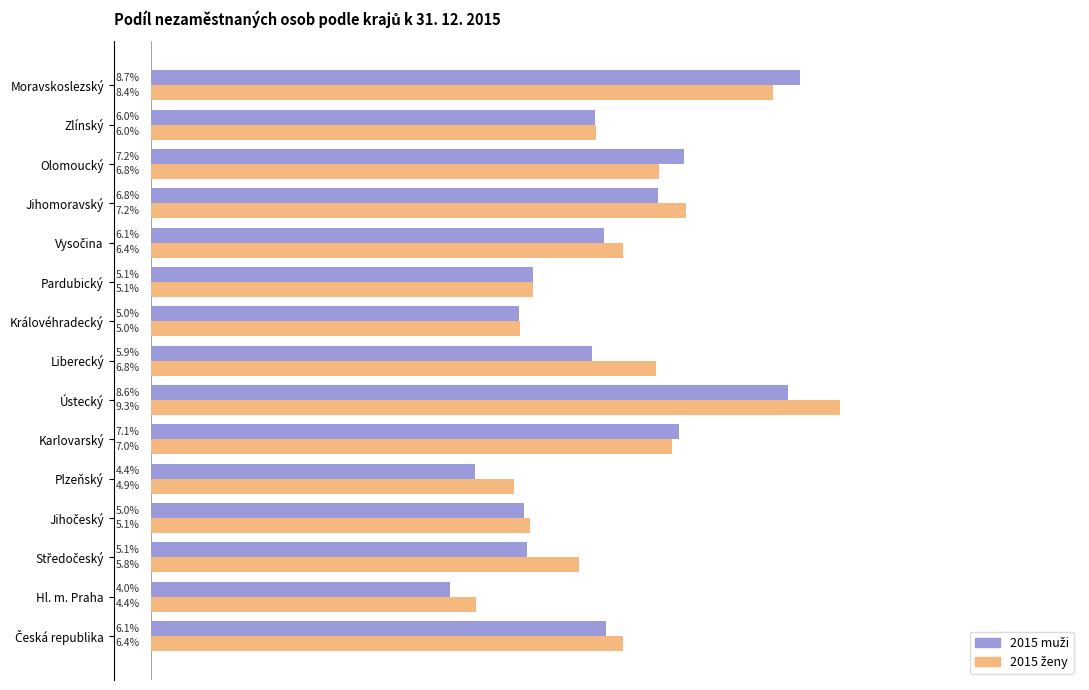

At which category is the sum across all series the highest?

Ústecký